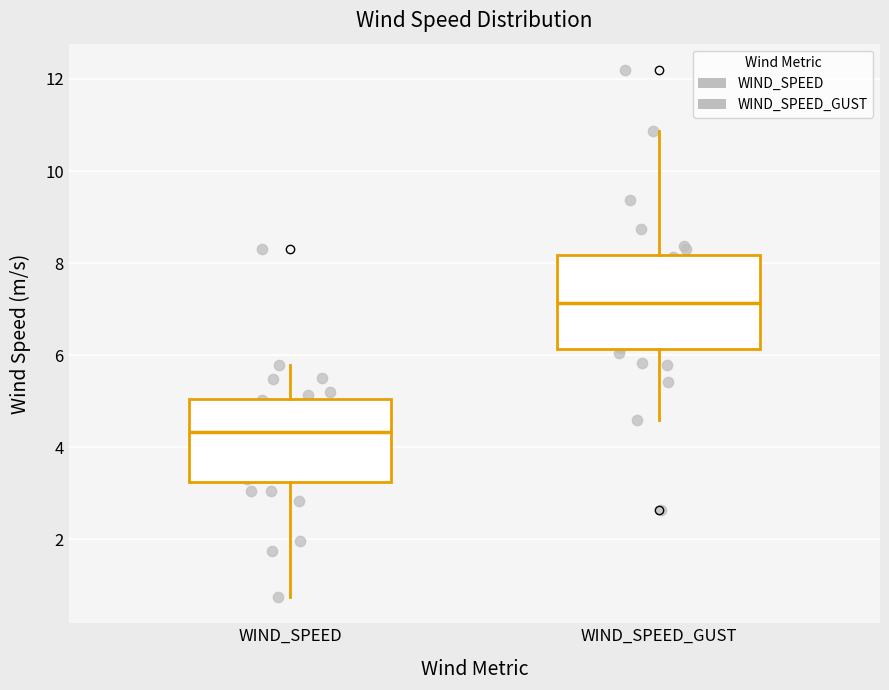

Comparing the boxes themselves (not the whiskers), which one is the tallest?

WIND_SPEED_GUST